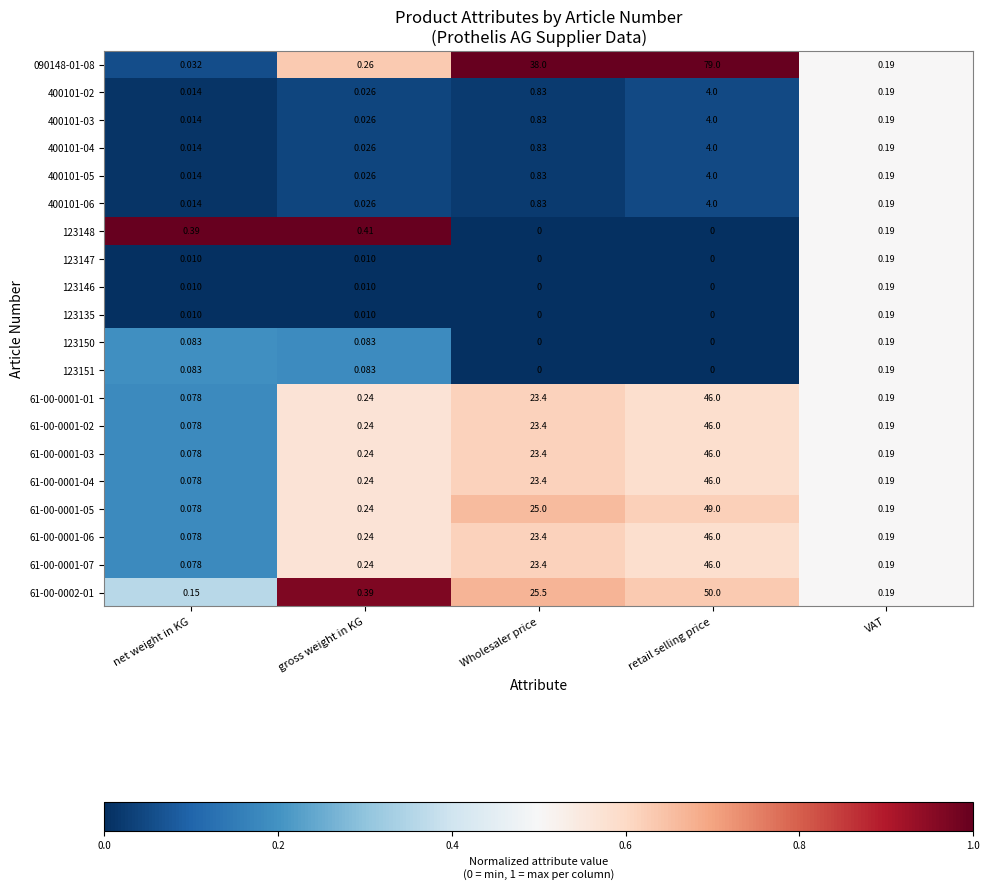

Is the value of 123135 at Wholesaler price greater than the value of 400101-04 at net weight in KG?

No